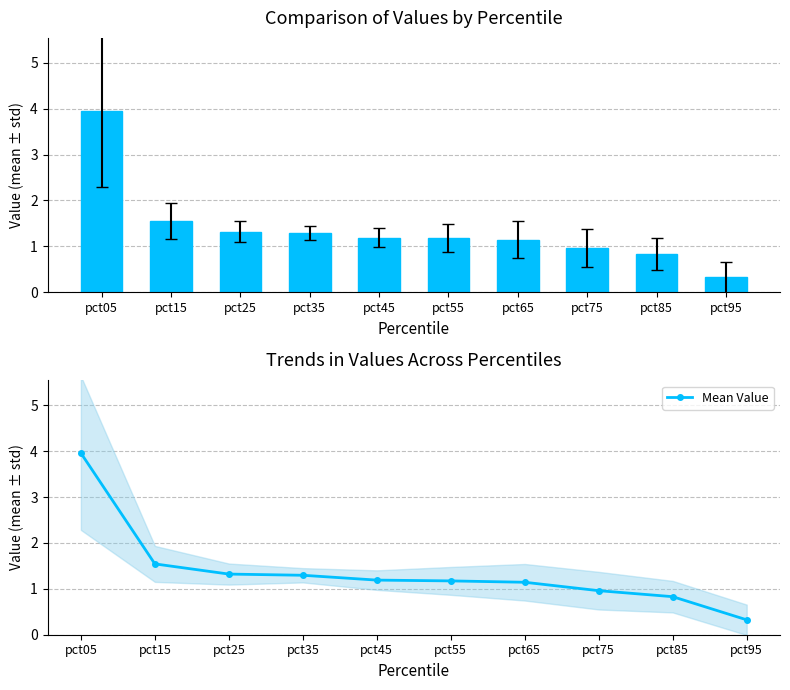

Rank the categories by value from highest to lowest.

pct05, pct15, pct25, pct35, pct45, pct55, pct65, pct75, pct85, pct95